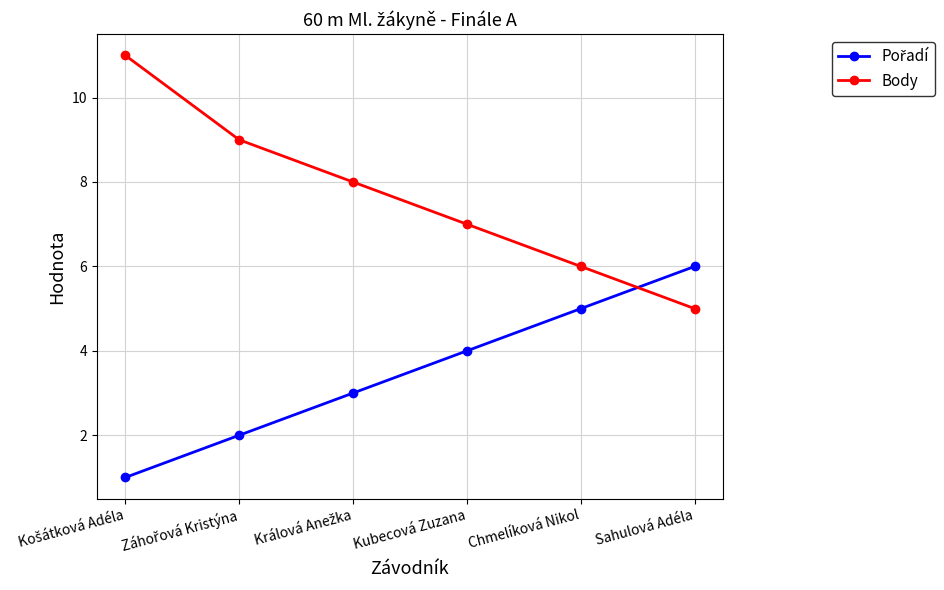

What is the label of the 1st point from the right?

Sahulová Adéla